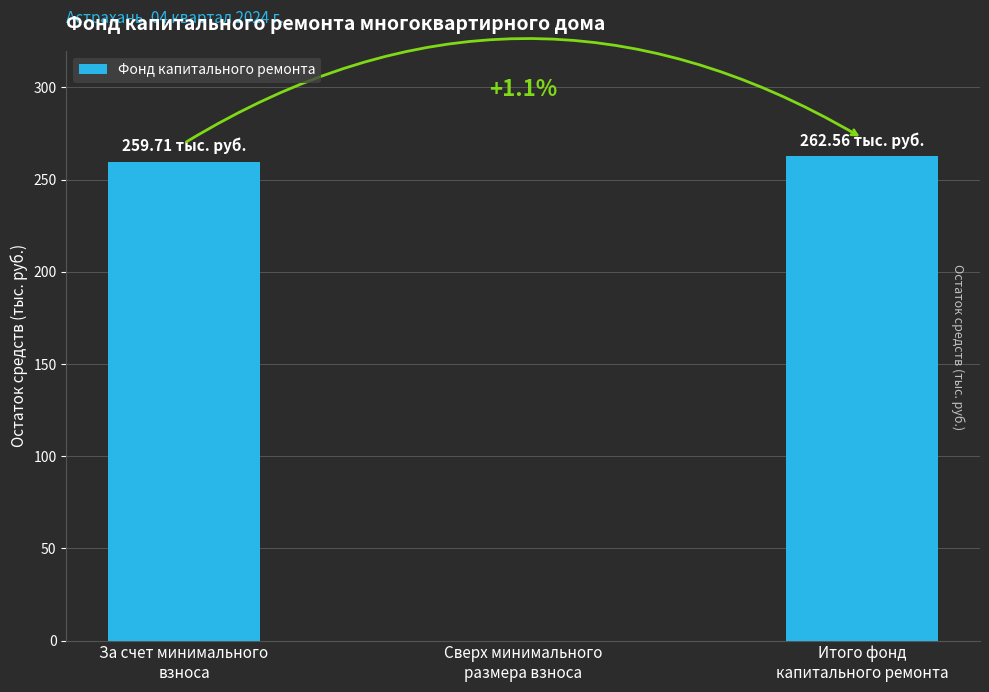

What is the sum of all values?

522.3